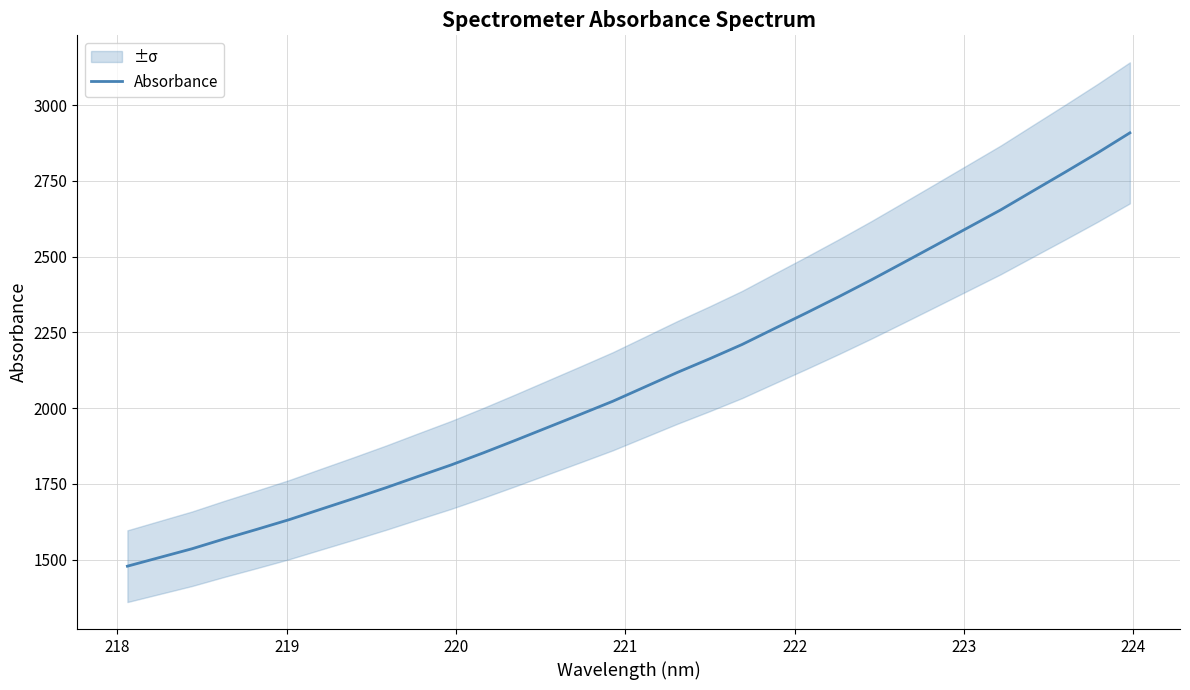

What is the lowest value of the Absorbance series?

1478.9